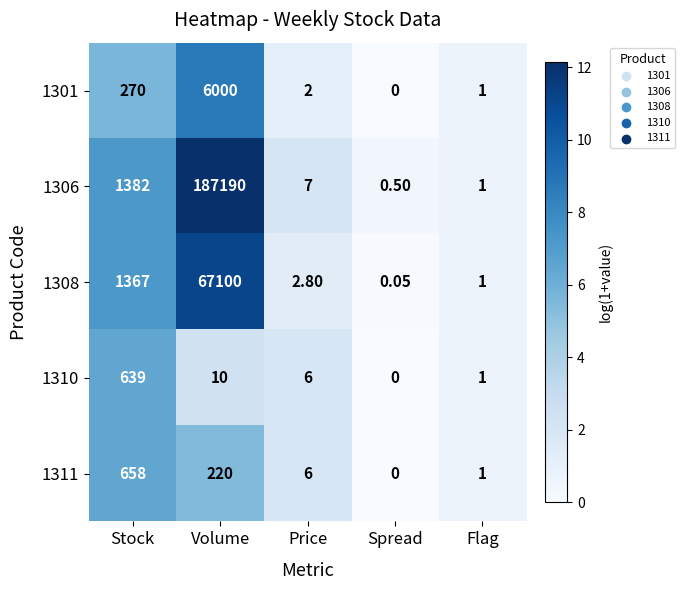

Where does the 1310 series first go above 6?

Stock